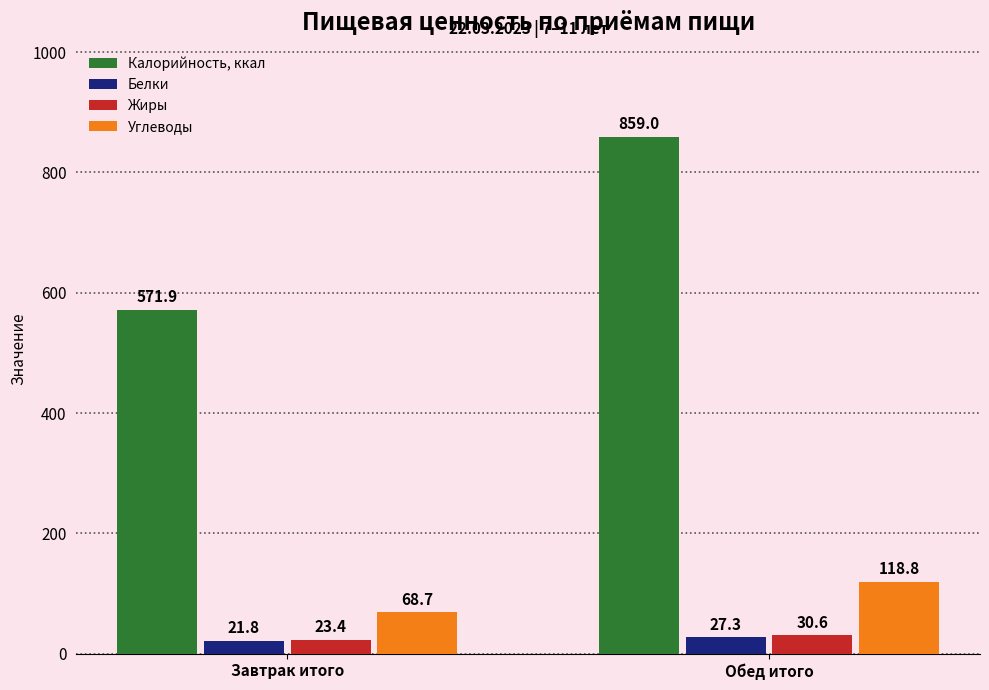

What is the difference between the Жиры values at Обед итого and Завтрак итого?

7.2